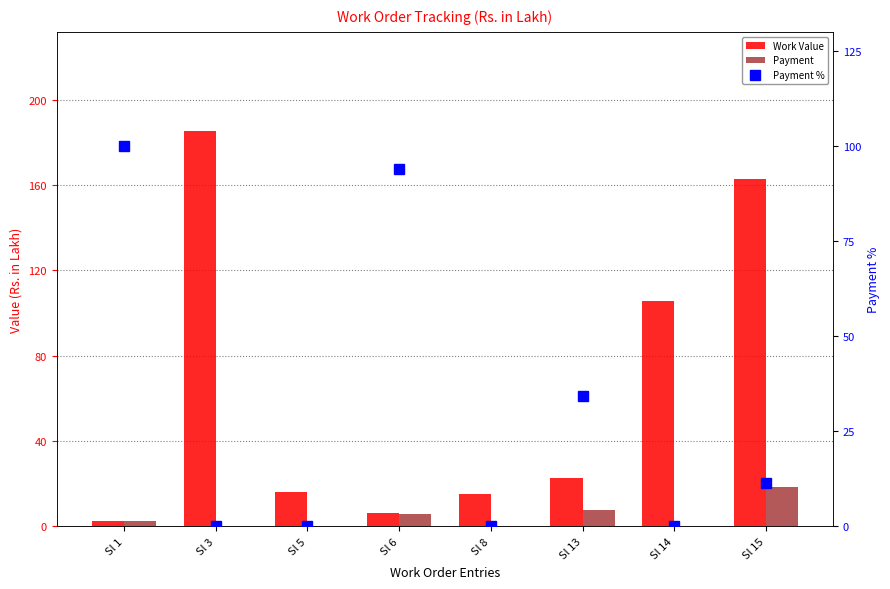

Which category has the highest value across all series?

Sl 3